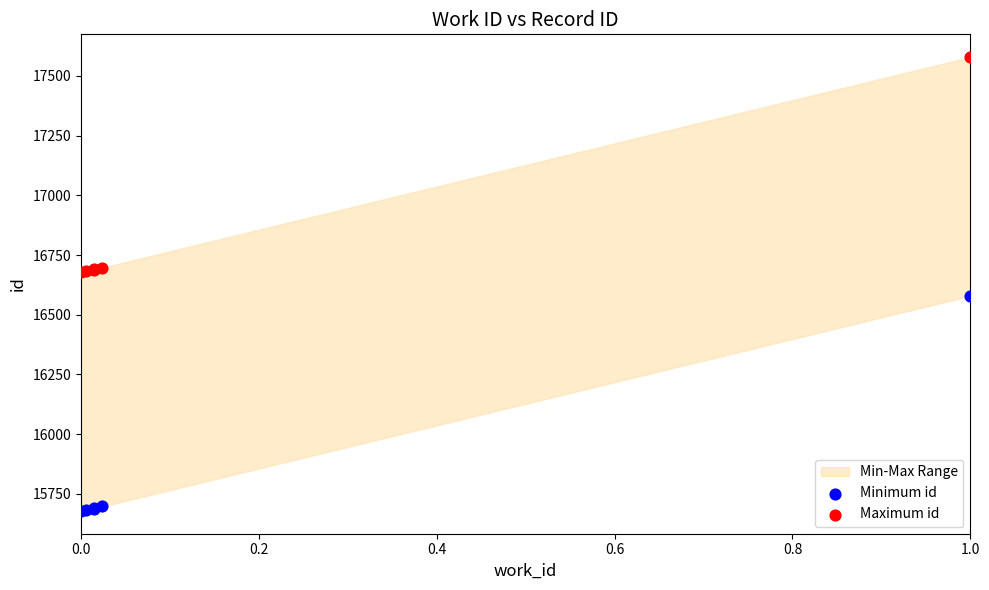

Which series contains the highest Y value?

Maximum id